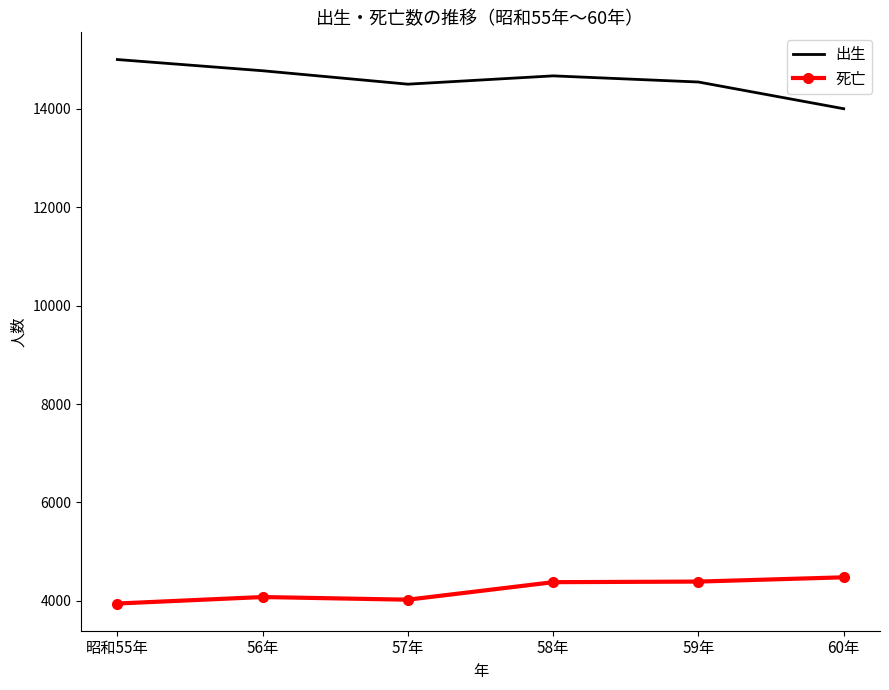

What is the maximum value shown in the chart?

15003